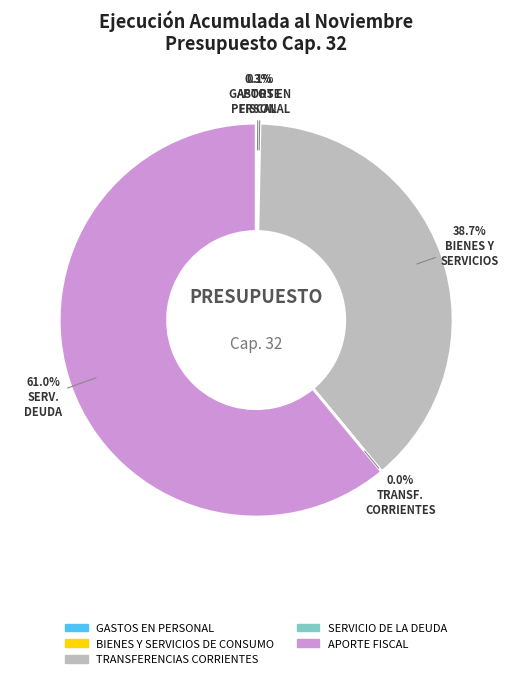

Does APORTE FISCAL account for over 50% of the chart?

Yes